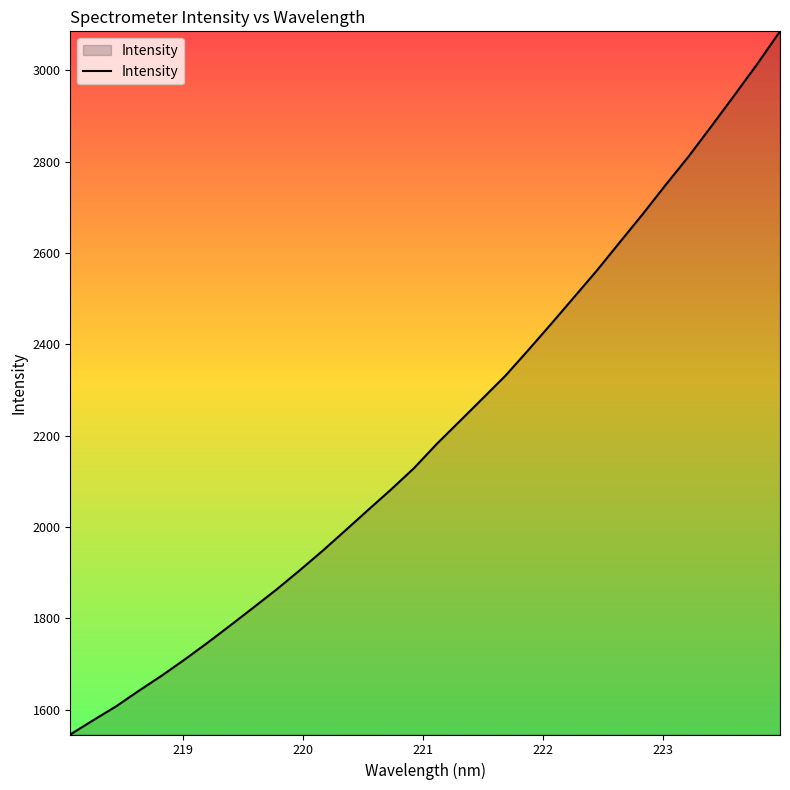

What is the maximum value shown in the chart?

3085.4